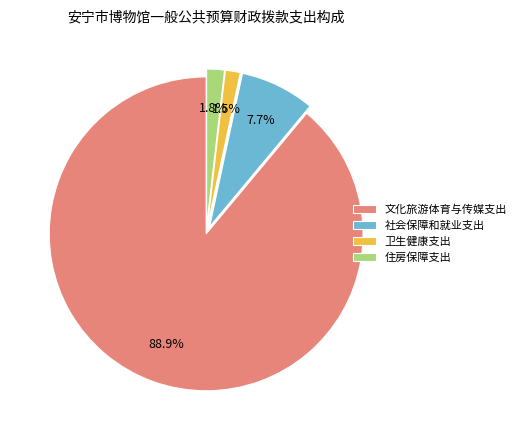

To the nearest percent, what percentage of the pie is 文化旅游体育与传媒支出?

89%